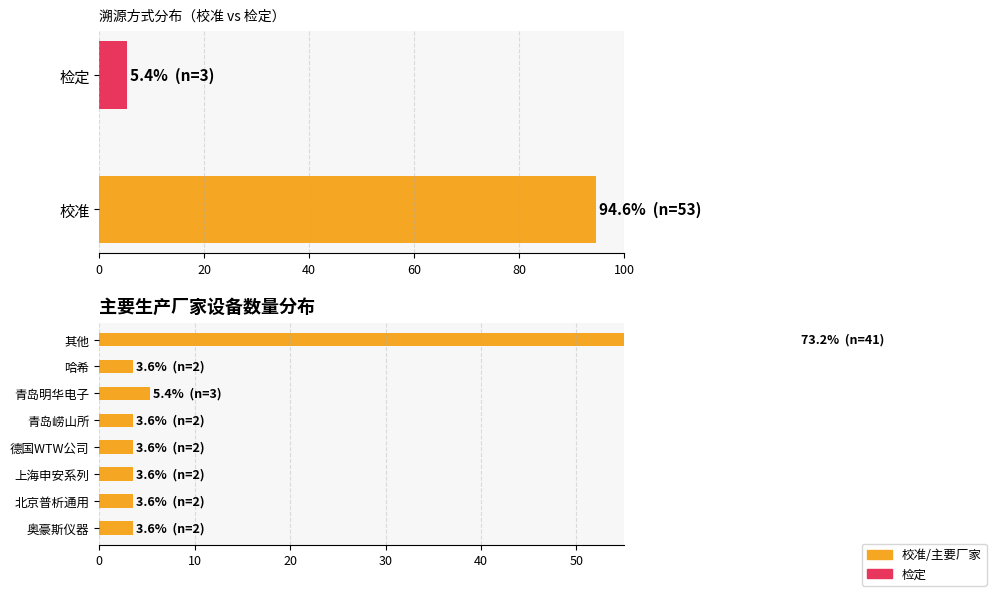

At how many categories does at least one series exceed 4?

2